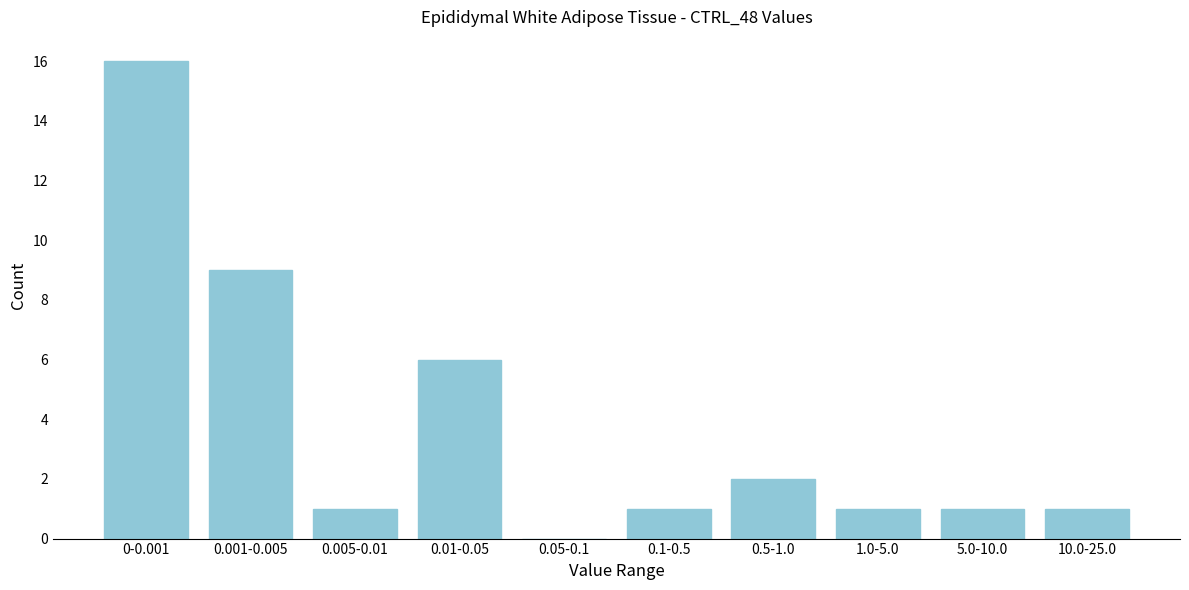

Reading right to left, extract all data points from this chart.

10.0-25.0=1	5.0-10.0=1	1.0-5.0=1	0.5-1.0=2	0.1-0.5=1	0.05-0.1=0	0.01-0.05=6	0.005-0.01=1	0.001-0.005=9	0-0.001=16